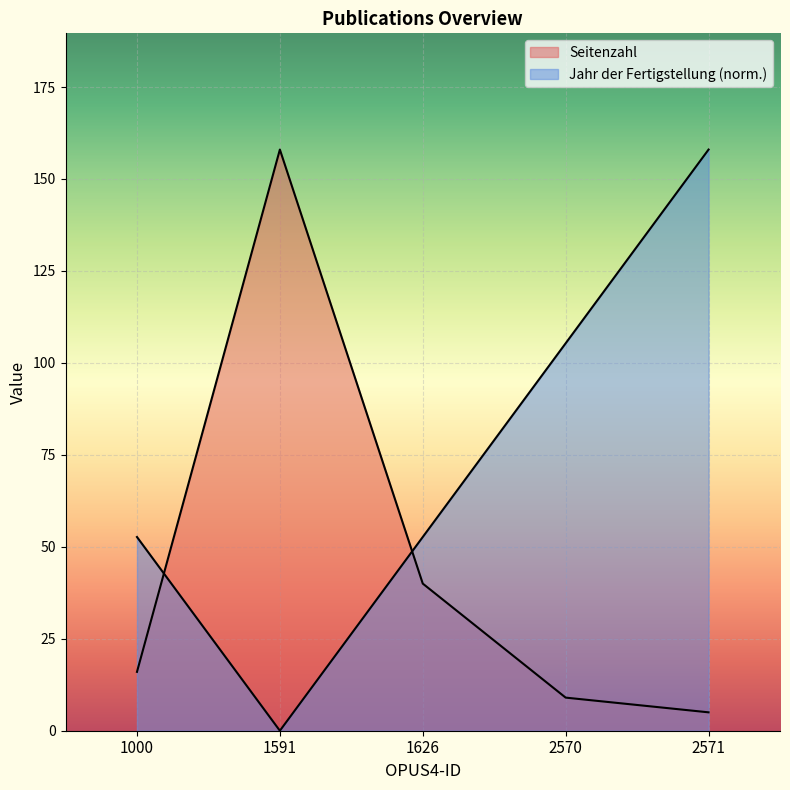

What is the maximum value for Seitenzahl?

158.0